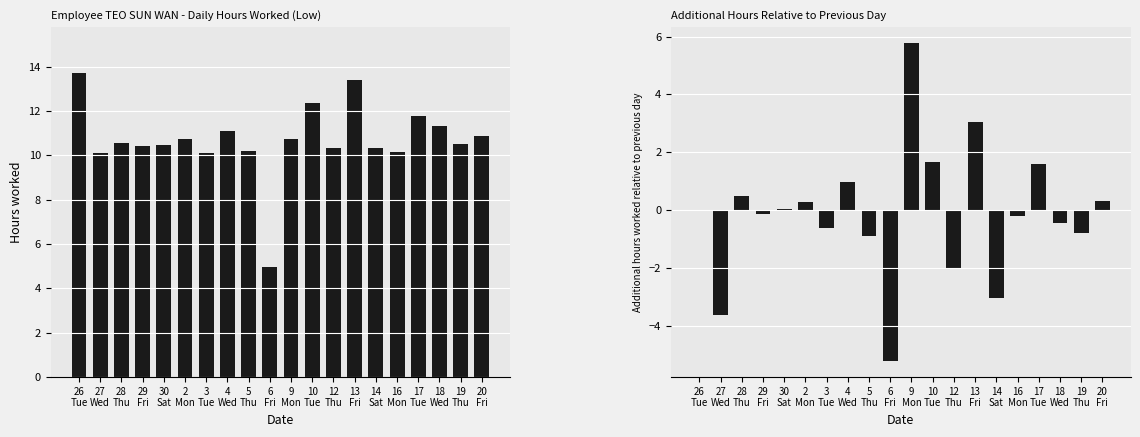

At which label does Additional Hours first exceed 0?

28
Thu